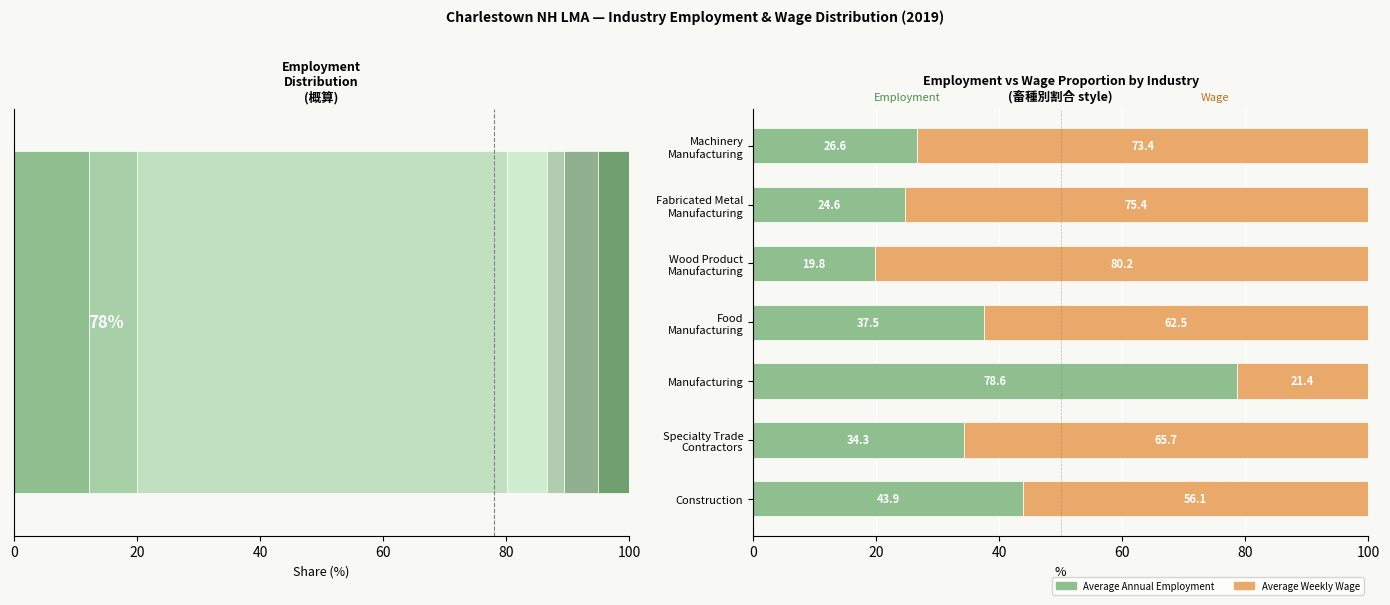

Which series changed the most between Manufacturing and Fabricated Metal Manufacturing?

Average Annual Employment